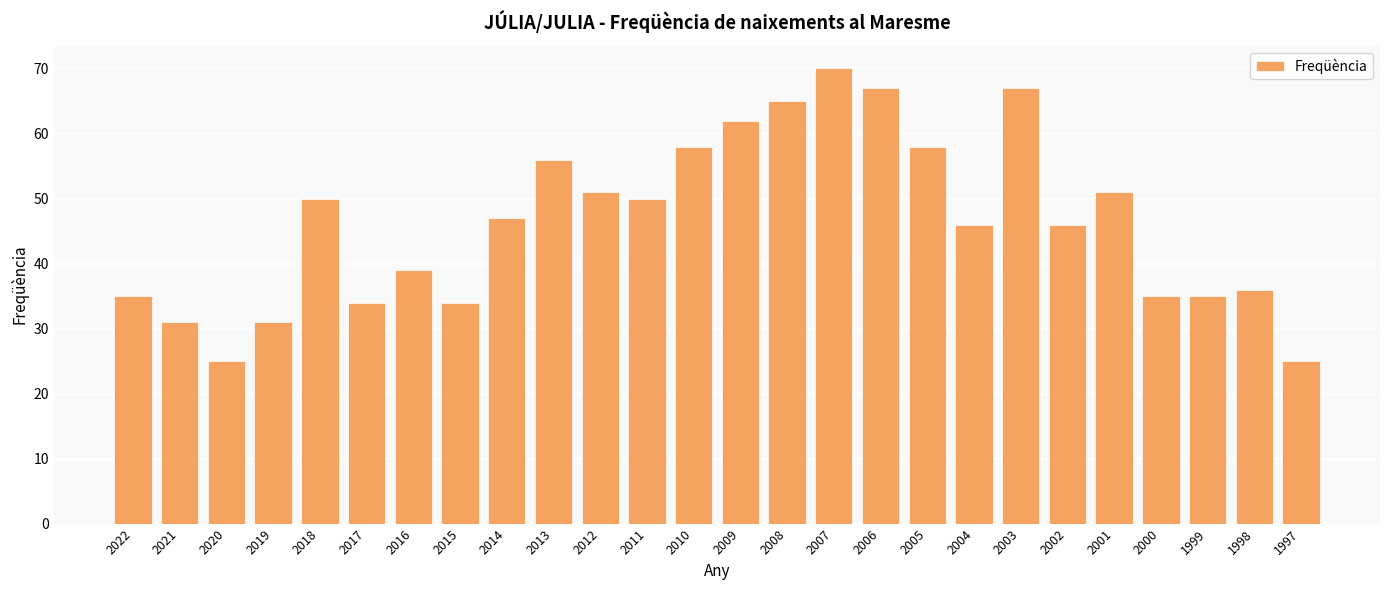

Reading left to right, list all the values displayed in this chart.

35	31	25	31	50	34	39	34	47	56	51	50	58	62	65	70	67	58	46	67	46	51	35	35	36	25